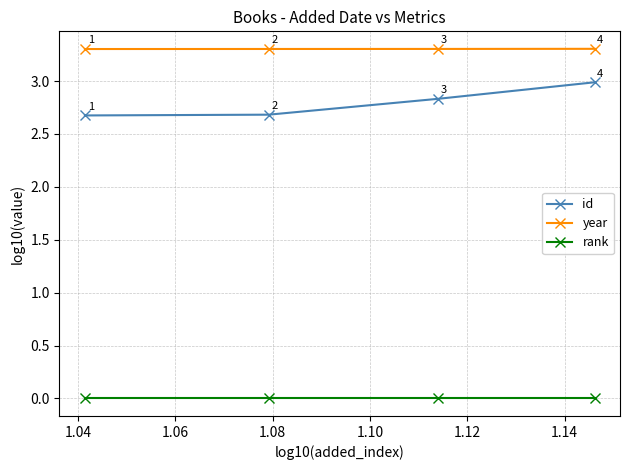

What is the value of the id point at the 4th from the left?

3.0